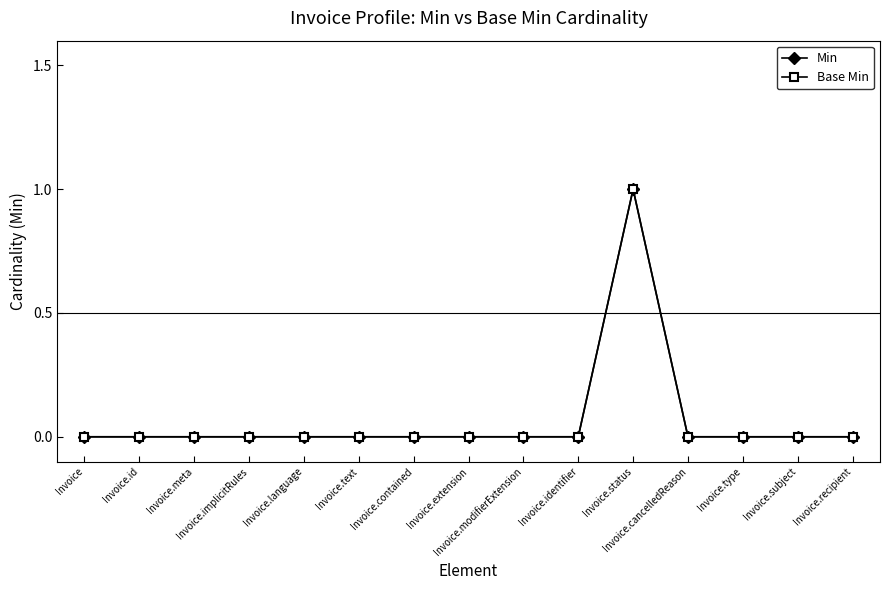

Does the chart have visible grid lines?

No